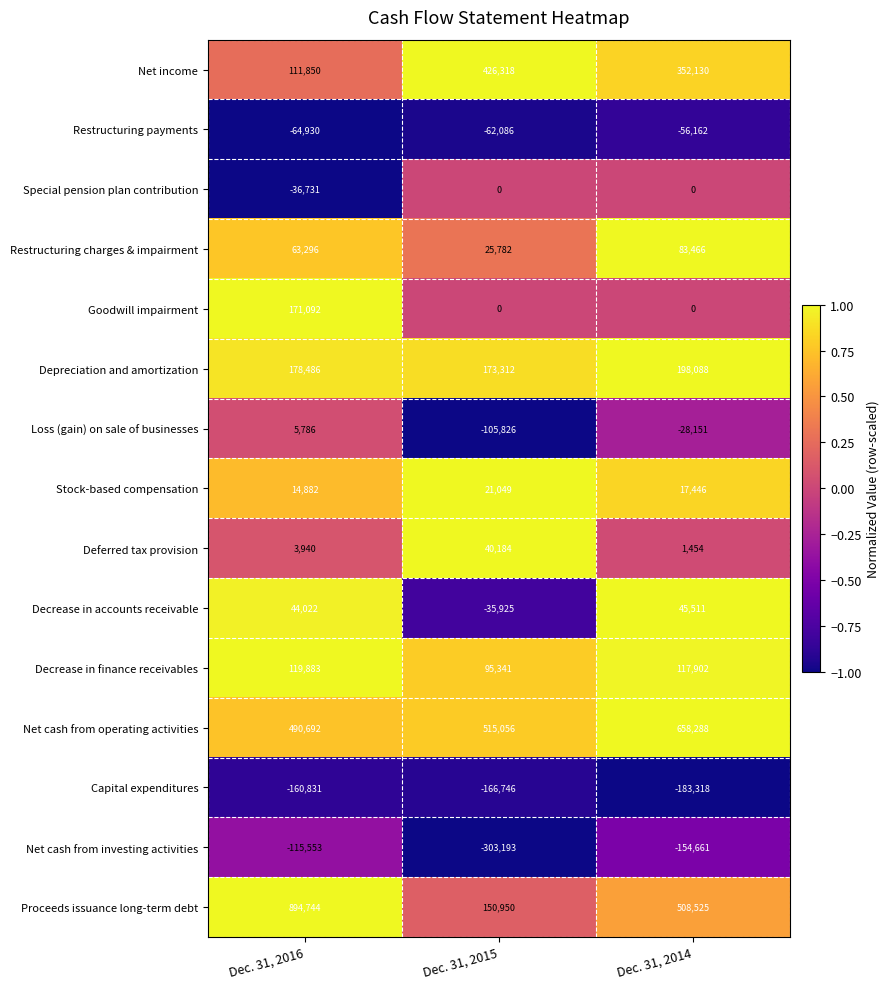

What is the difference between the highest and lowest values at Dec. 31, 2016?

1055575